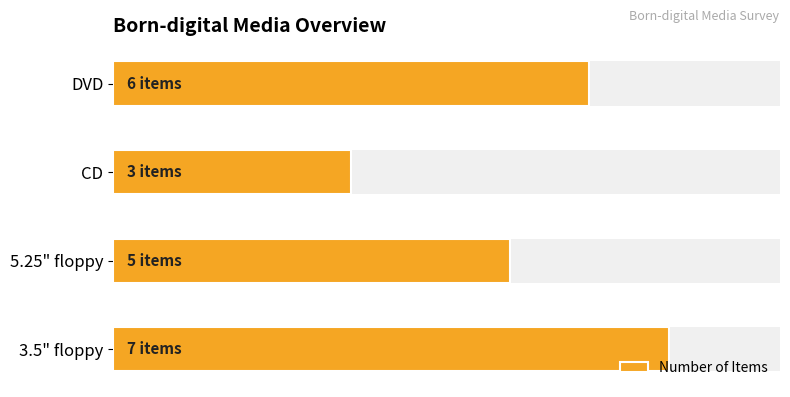

What is the difference between the maximum and minimum values?

4